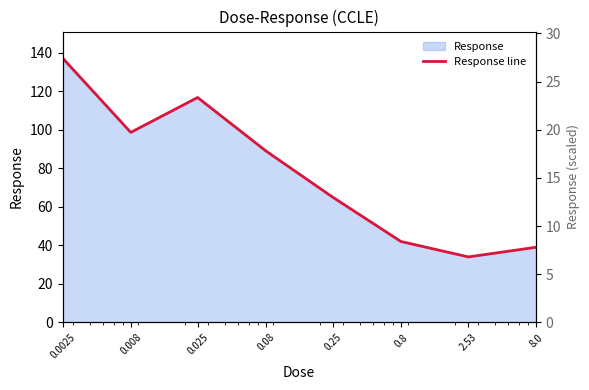

What position from the right is 8.0?

1